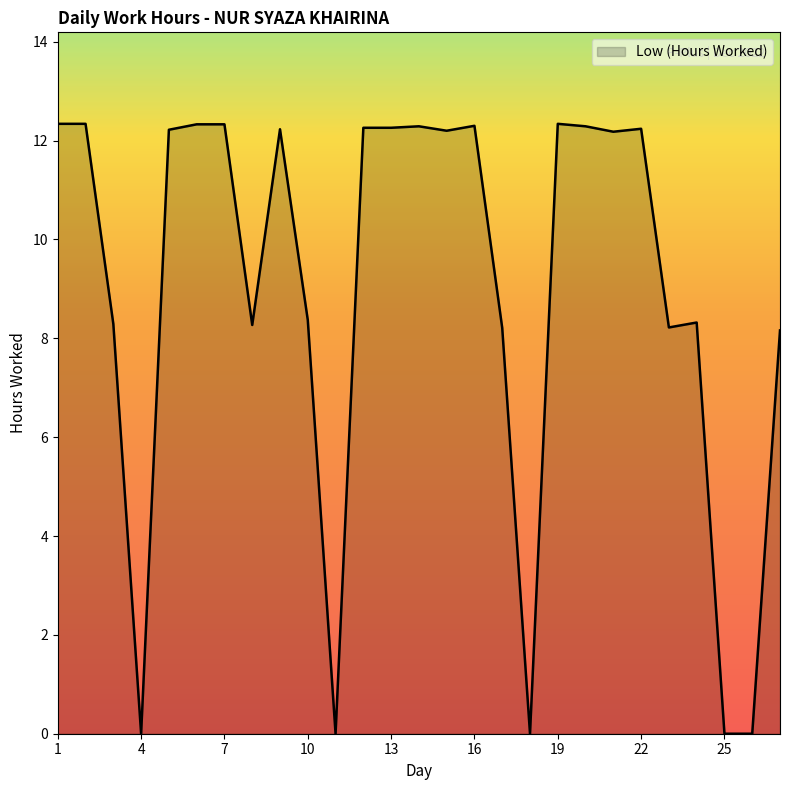

What is the maximum value shown in the chart?

12.3